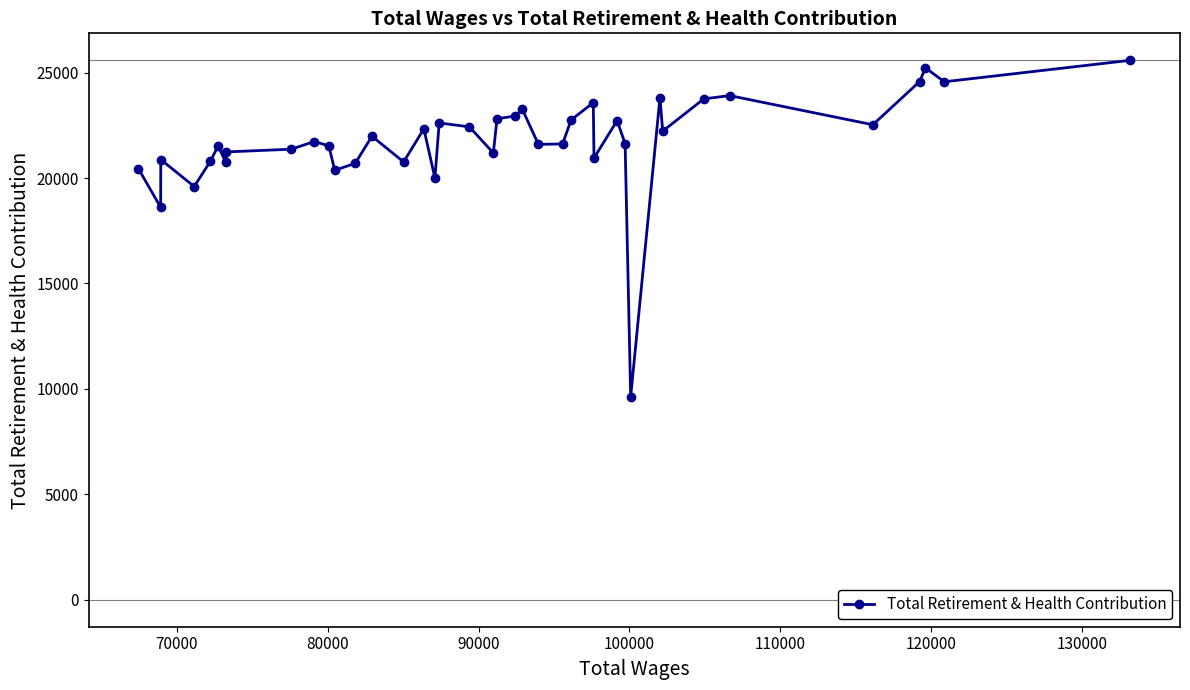

What is the difference between the maximum and minimum values?

15967